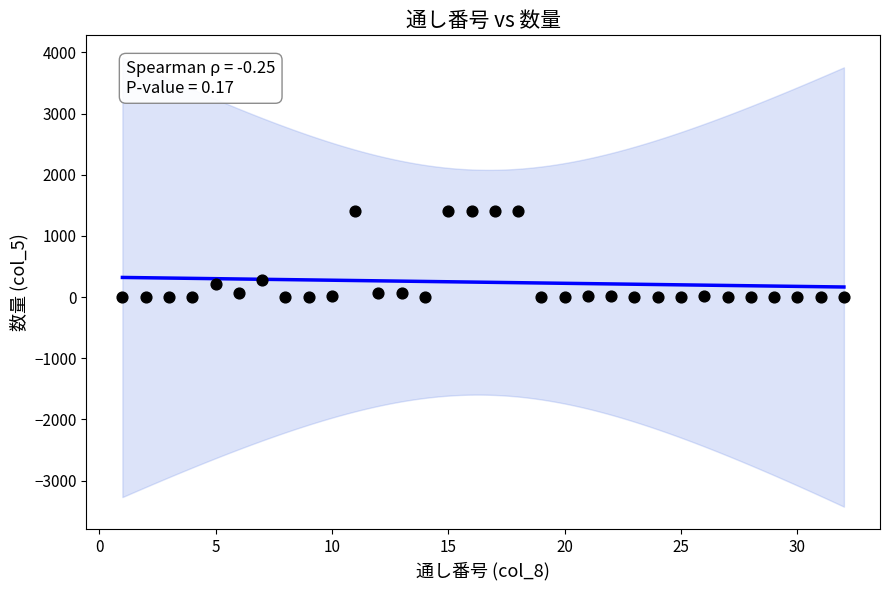

What is the range of Y values (max minus min)?

1400.0